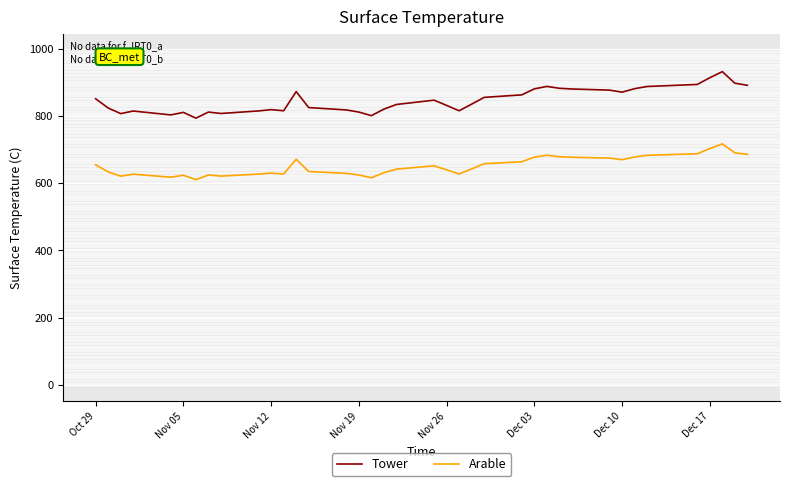

Which series has the widest spread of values?

Tower